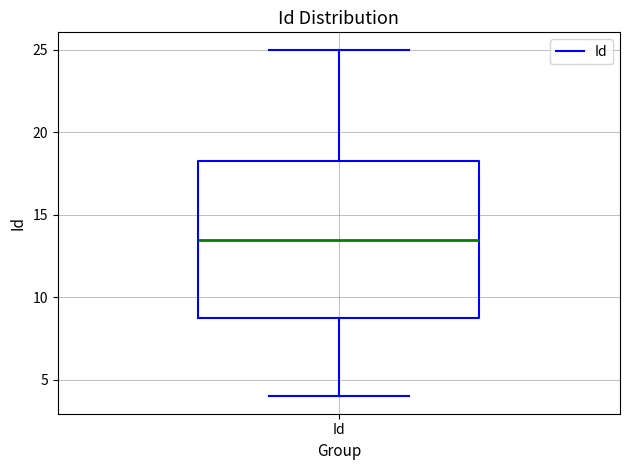

Transcribe this box plot: give where the median line is, the range the box spans, and where the two whiskers end, as read against the y-axis. The values are not printed on the chart, so give them approximately, as read against the axis.

median 13.5, box 9.0 to 18.5, whiskers 4.0 to 25.0